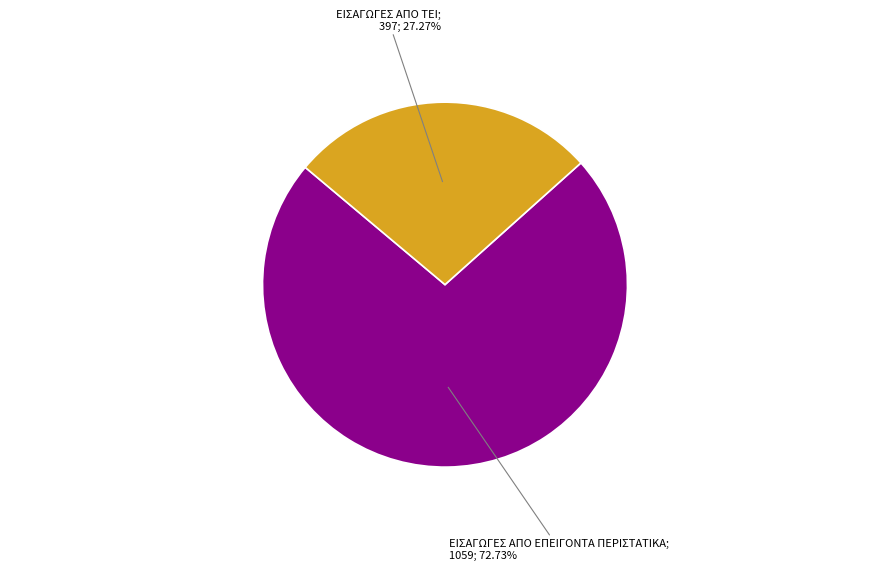

Is there any slice that represents more than half of the pie?

Yes